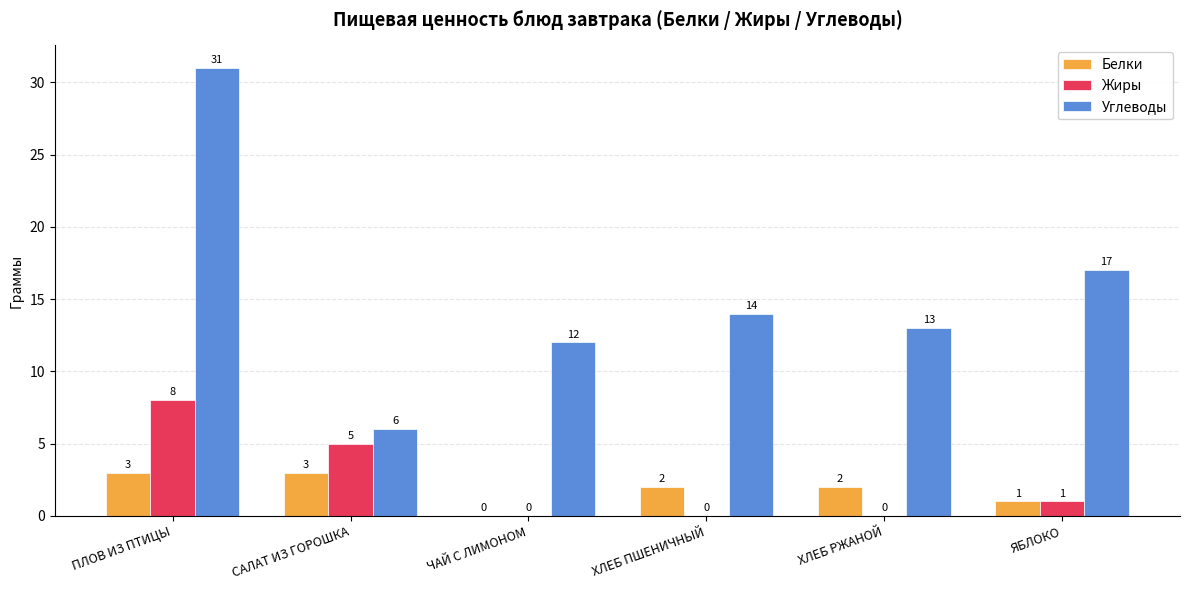

Where is Жиры nearest to the value 4?

САЛАТ ИЗ ГОРОШКА